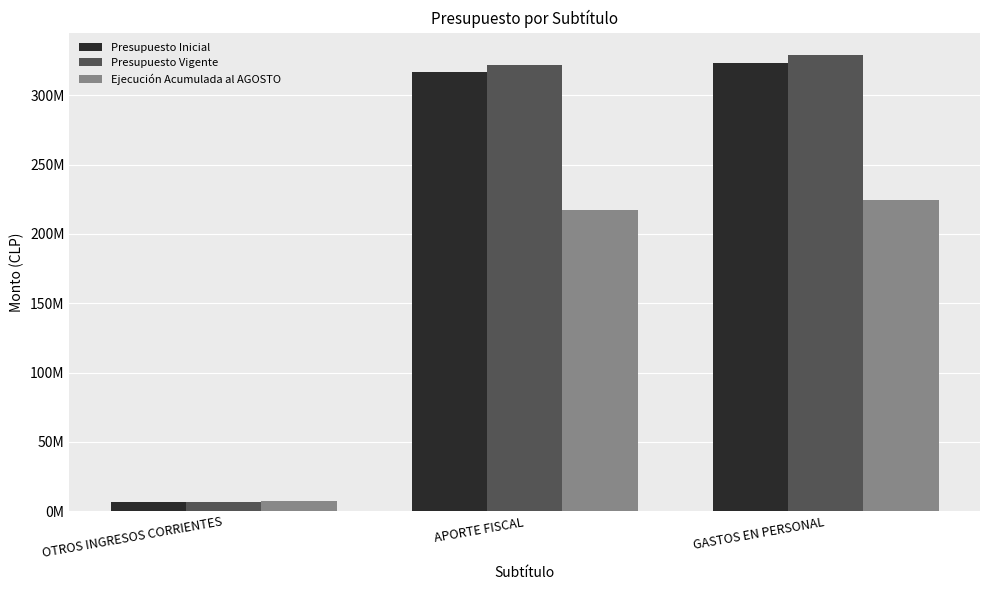

Rank the series at OTROS INGRESOS CORRIENTES from highest to lowest value.

Ejecución Acumulada al AGOSTO, Presupuesto Inicial, Presupuesto Vigente